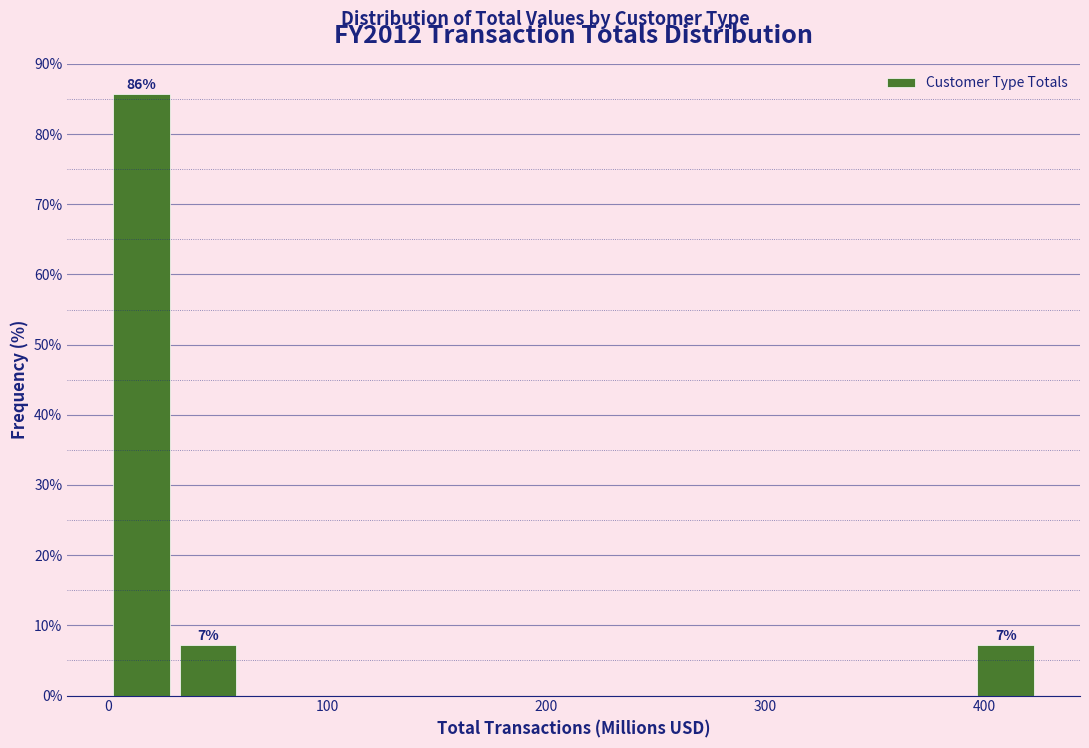

Around what value on the x-axis is the tallest bar? Give the approximate position of its centre, as read against the axis.

20